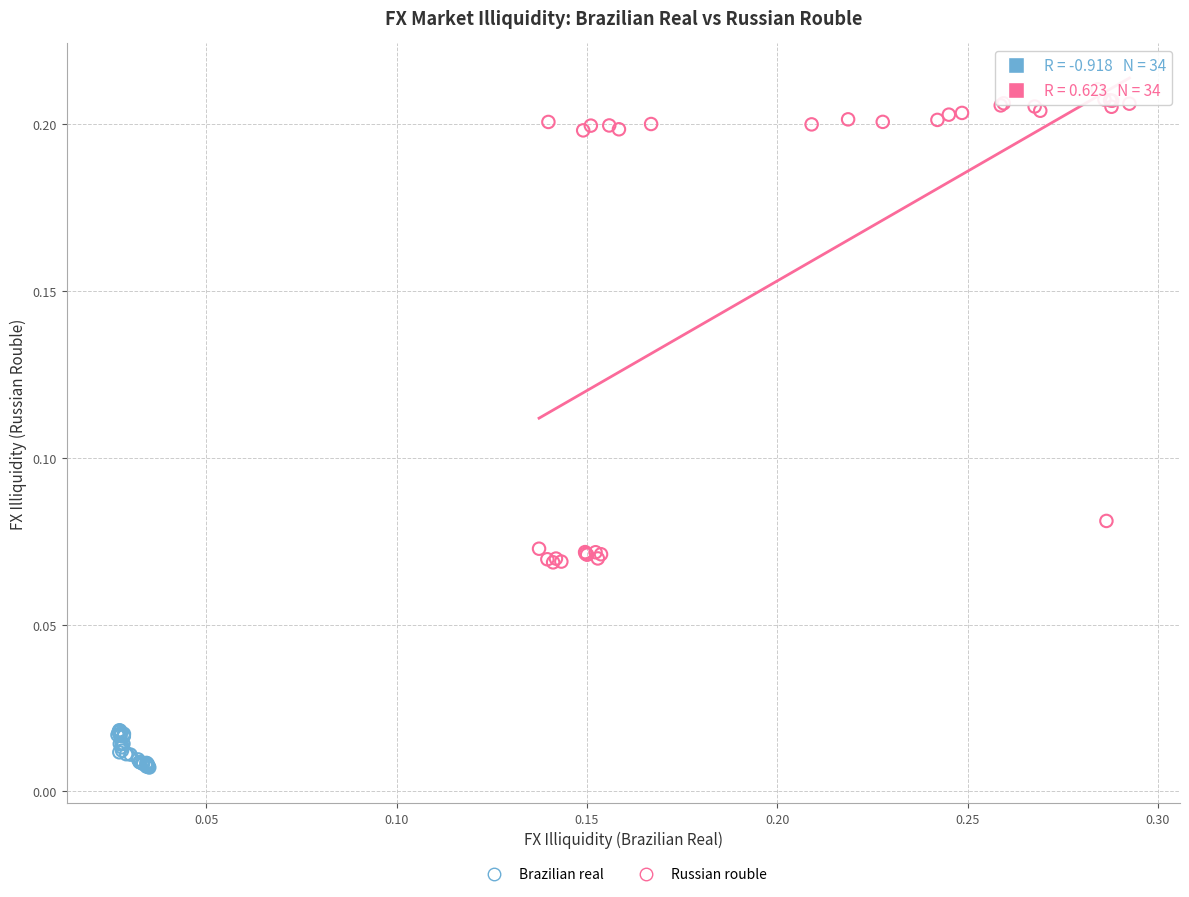

Which series reaches the maximum Y coordinate?

Russian rouble